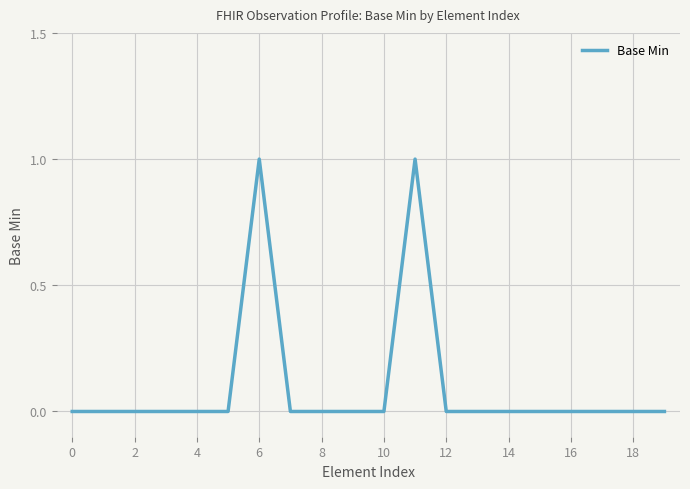

True or false: there are more than 1 points higher than both neighbors.

True